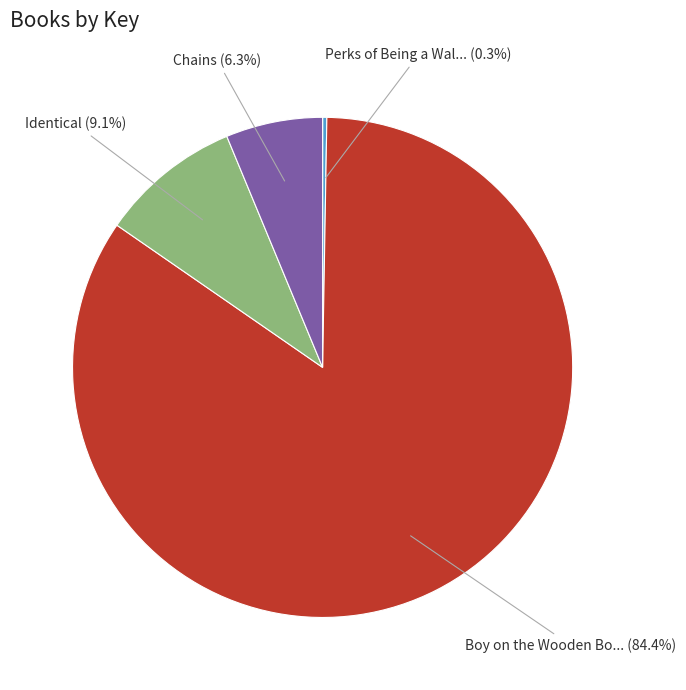

Is there a majority slice in this chart?

Yes